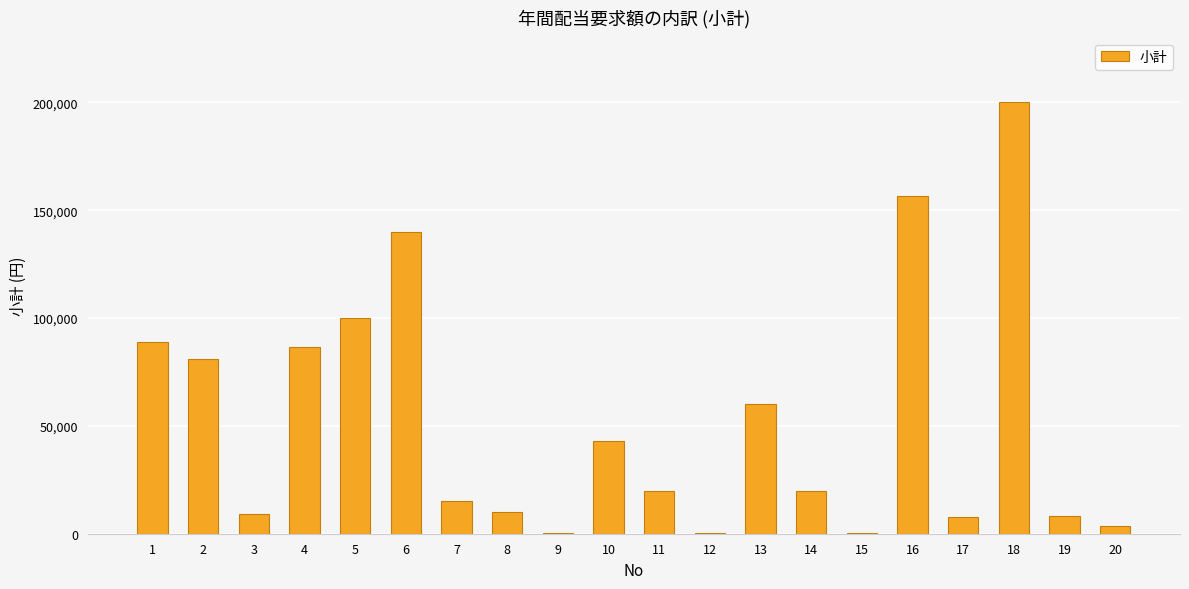

What is the sum of all values?

1050000